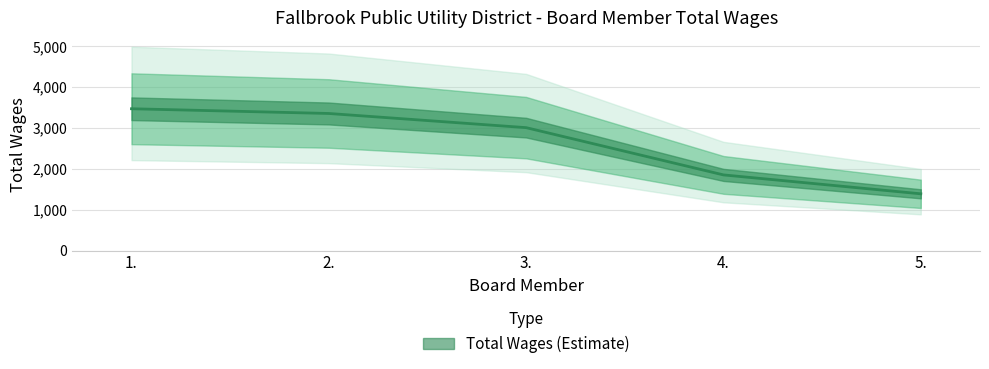

What is the difference between the maximum and second lowest values?

1621